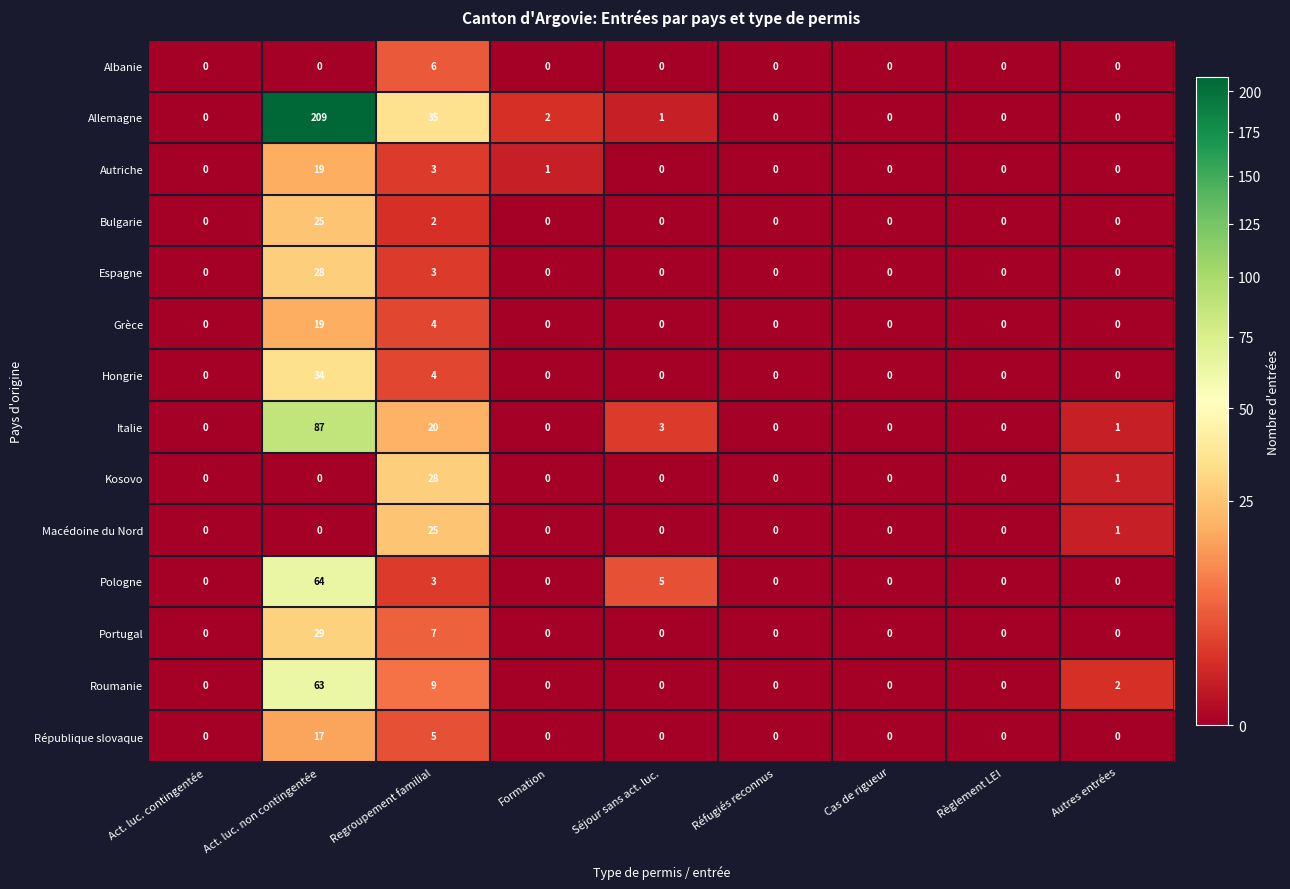

At which label is Kosovo closest to 14?

Autres entrées